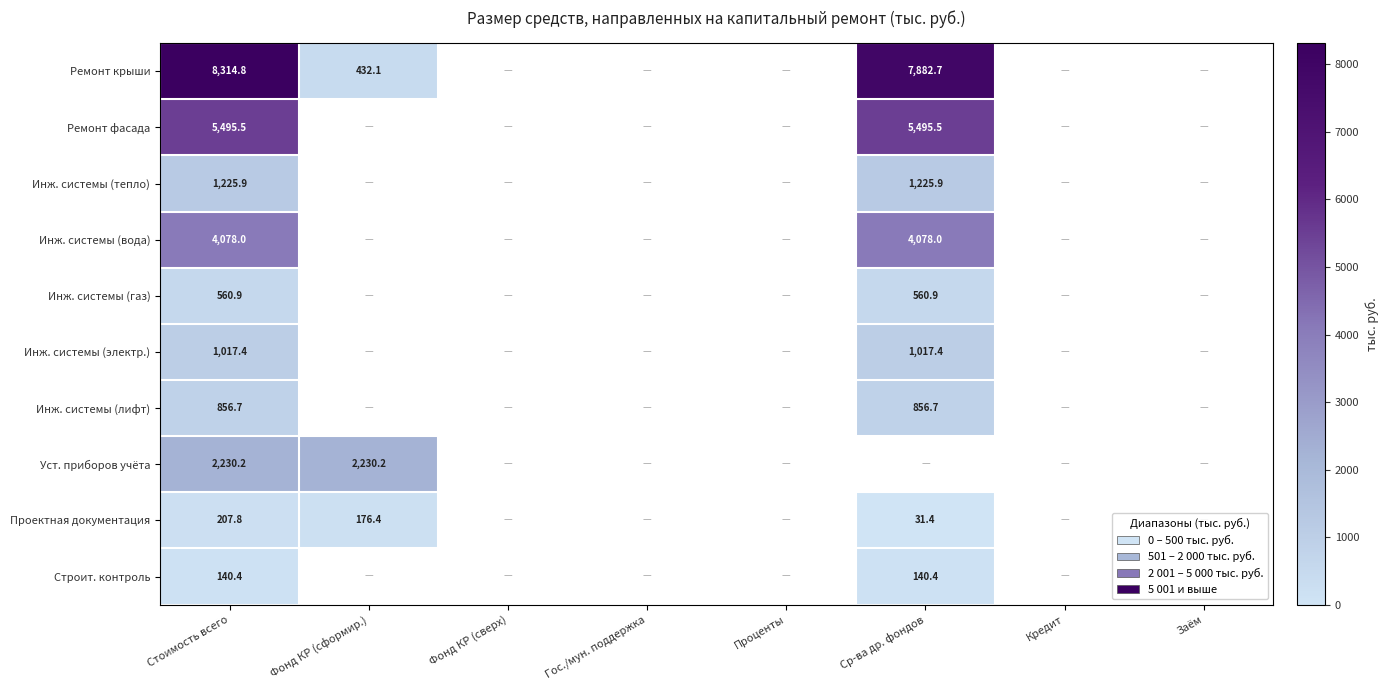

Rank the series at Стоимость всего from highest to lowest value.

Ремонт крыши, Ремонт фасада, Инж. системы (вода), Уст. приборов учёта, Инж. системы (тепло), Инж. системы (электр.), Инж. системы (лифт), Инж. системы (газ), Проектная документация, Строит. контроль